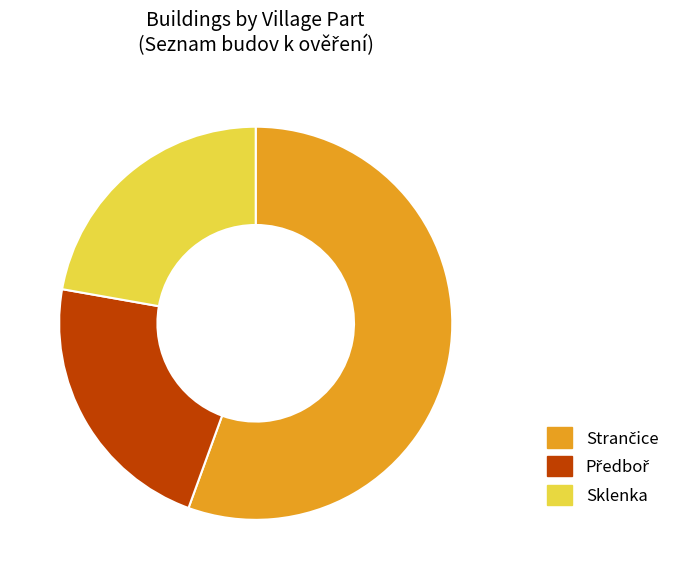

Is it true that Sklenka is 22% of the pie?

True